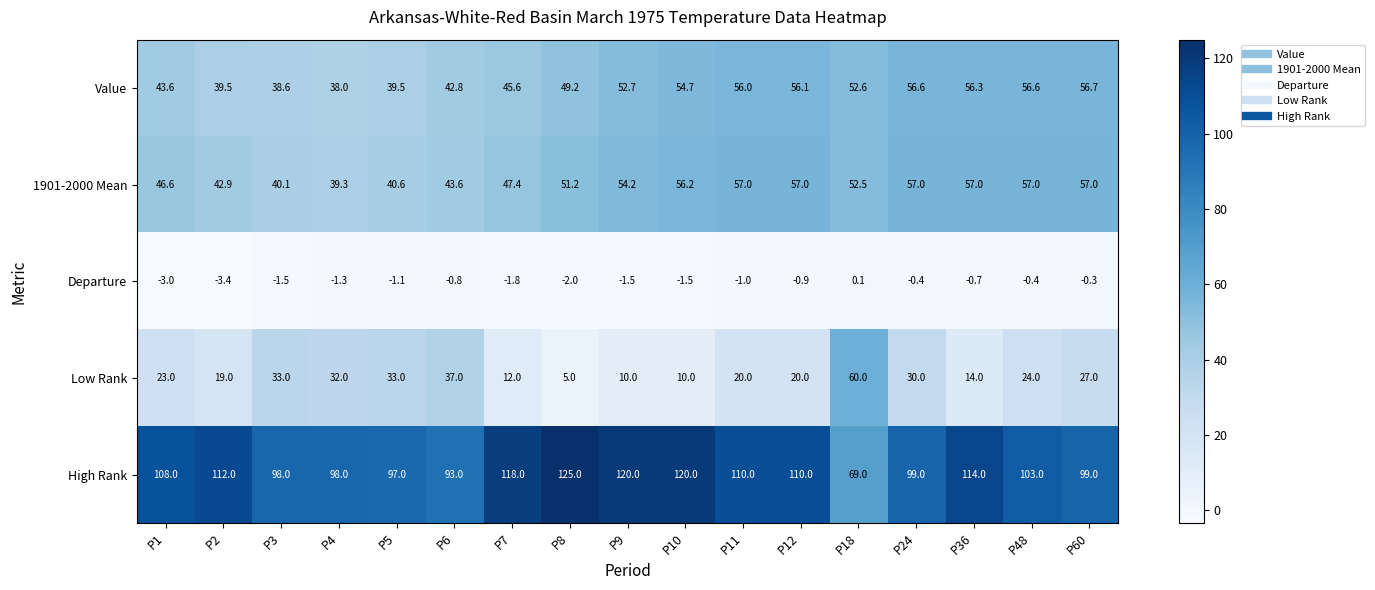

At how many categories does at least one series exceed 101?

10